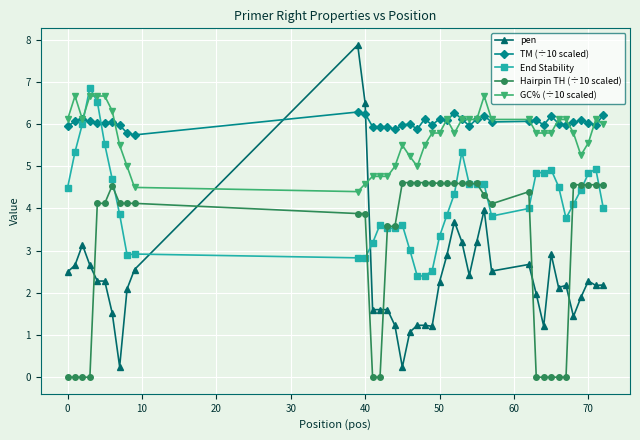

True or false: TM (÷10 scaled) has more than 1 points higher than both neighbors.

True